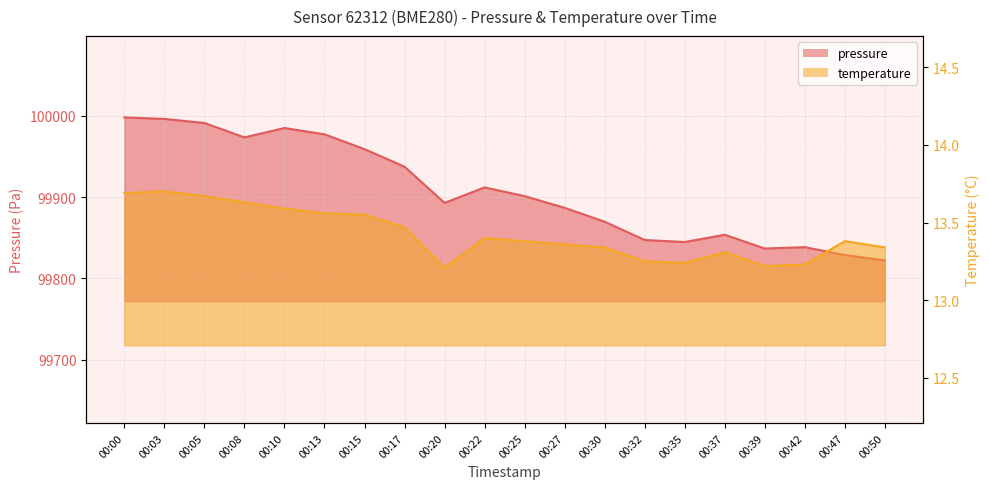

What is the value of the pressure point at the 15th from the left?

99844.8